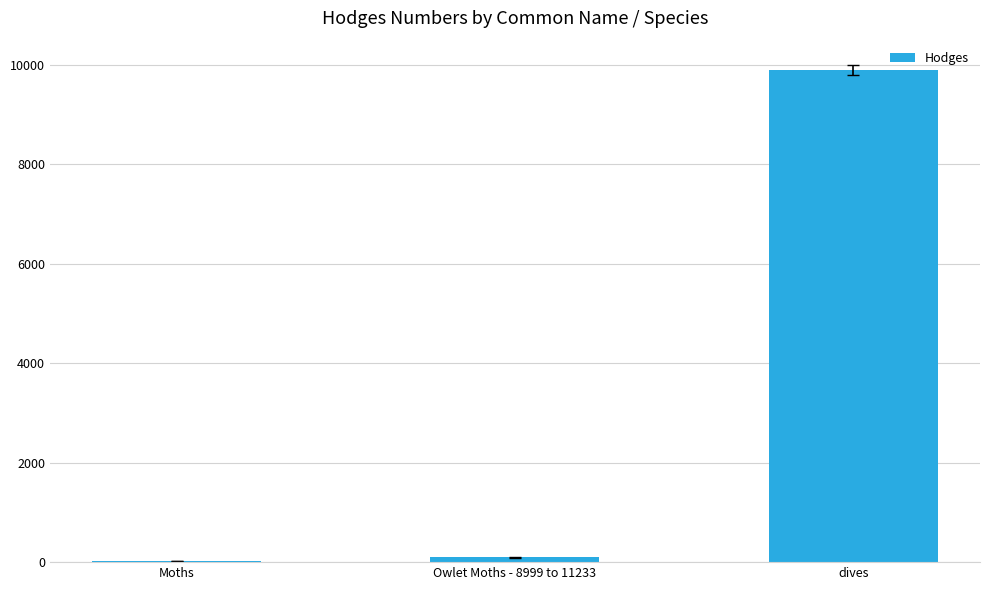

At which label does the data first exceed 93?

Owlet Moths - 8999 to 11233